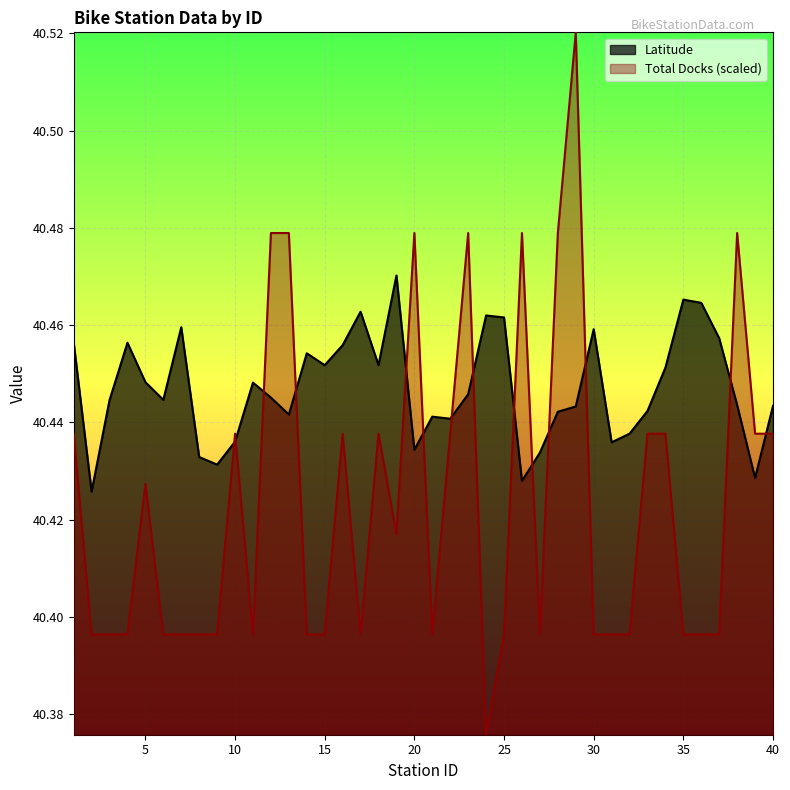

In Latitude, how many points are higher than both neighbors (excluding endpoints)?

10